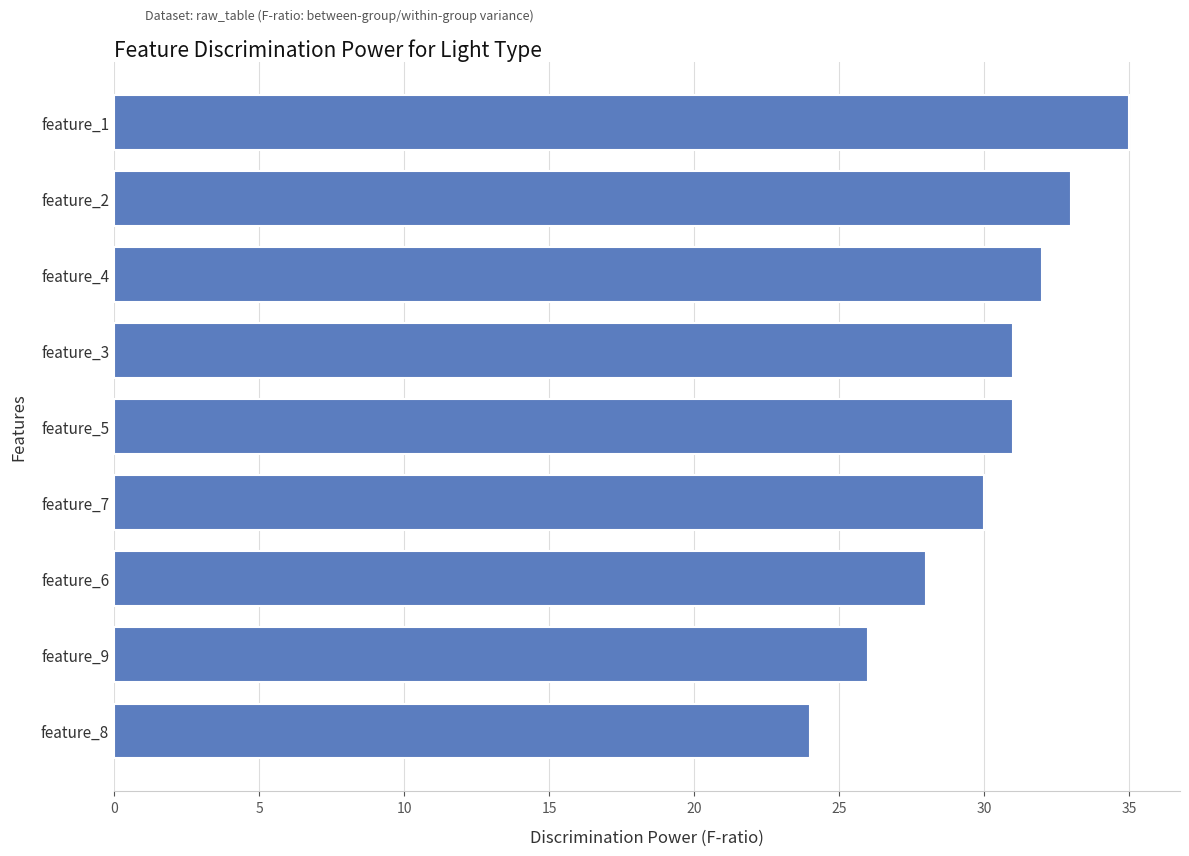

At which category does the chart reach its peak across all series?

feature_1